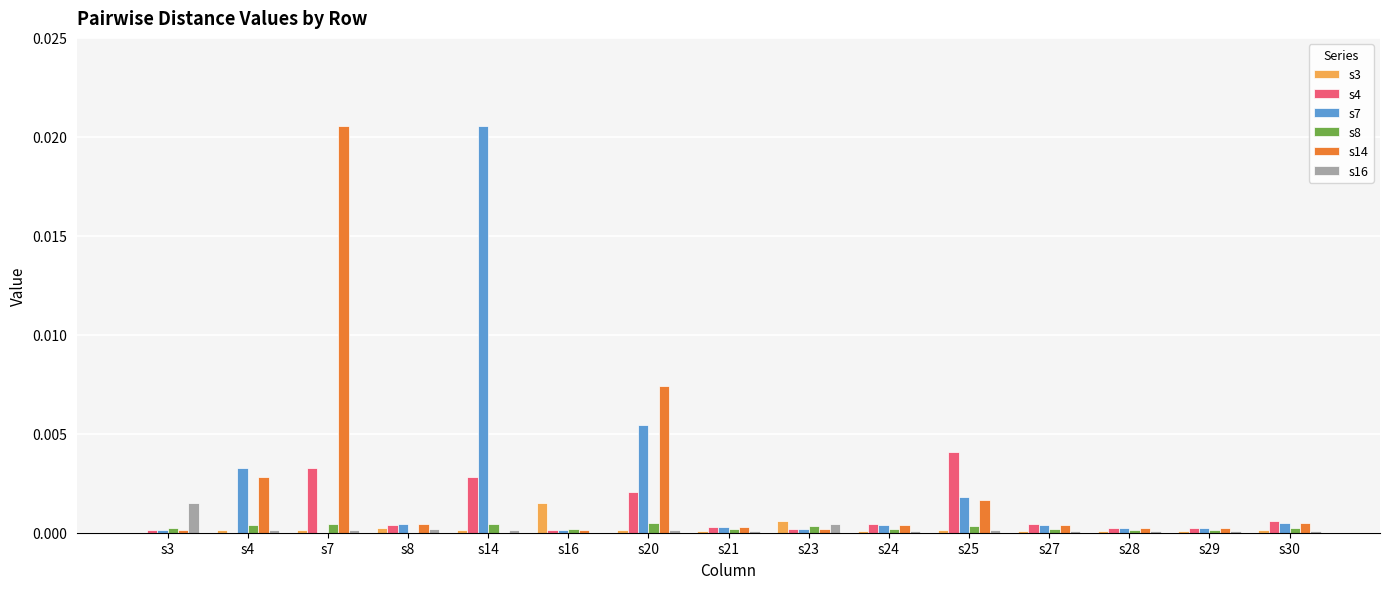

The s8 series shows 0.0 at s7. True or false?

True